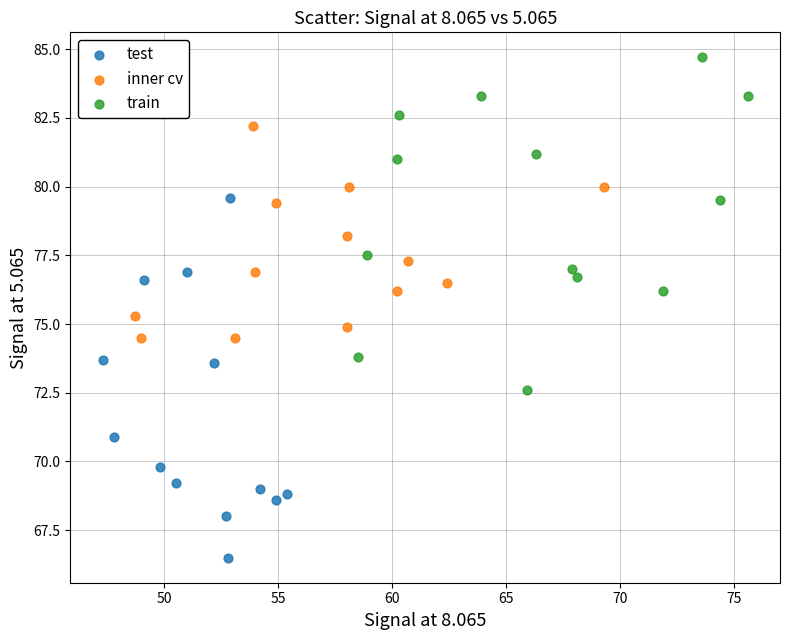

Which series contains the highest Y value?

train